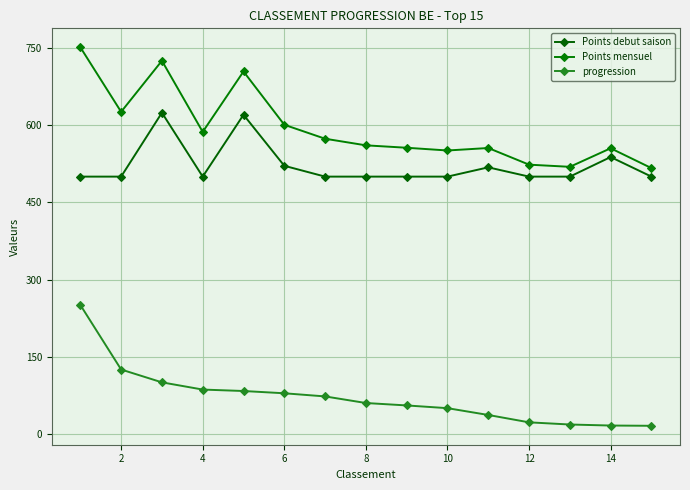

What is the minimum value for Points mensuel?

516.5